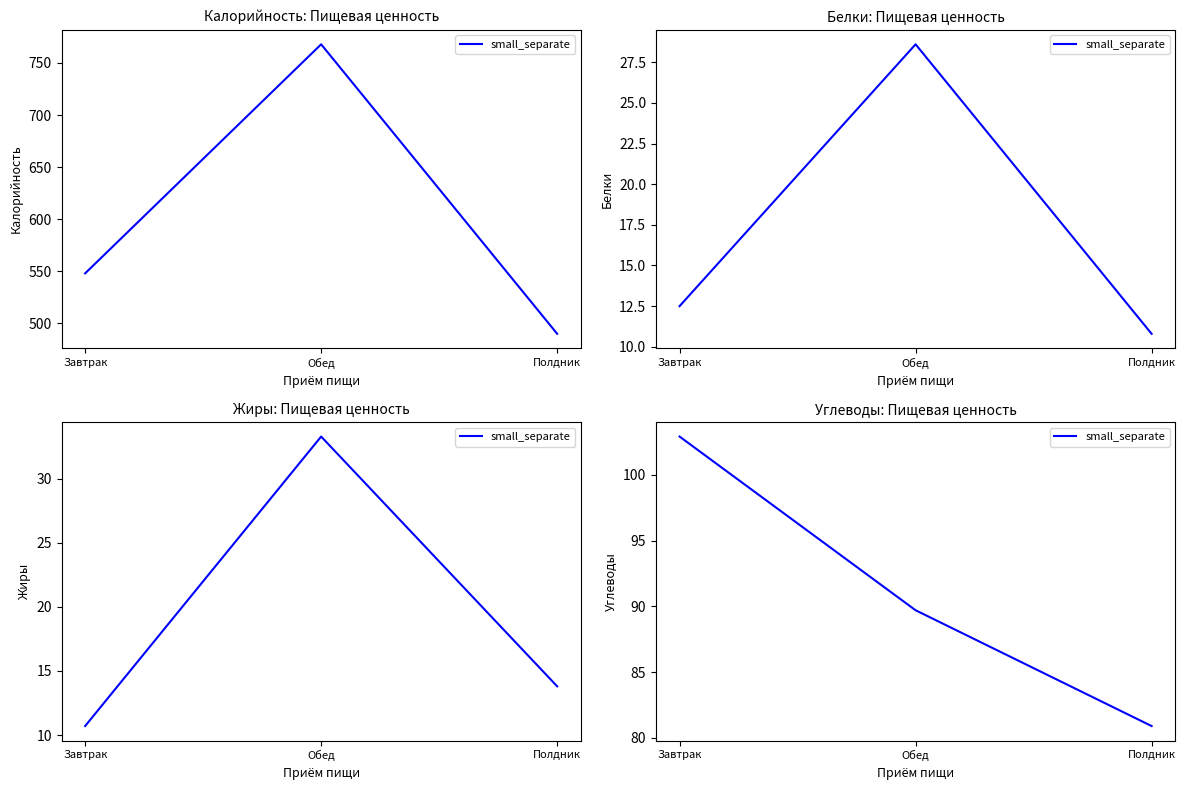

Is it true that the value at Полдник is 80.9?

True